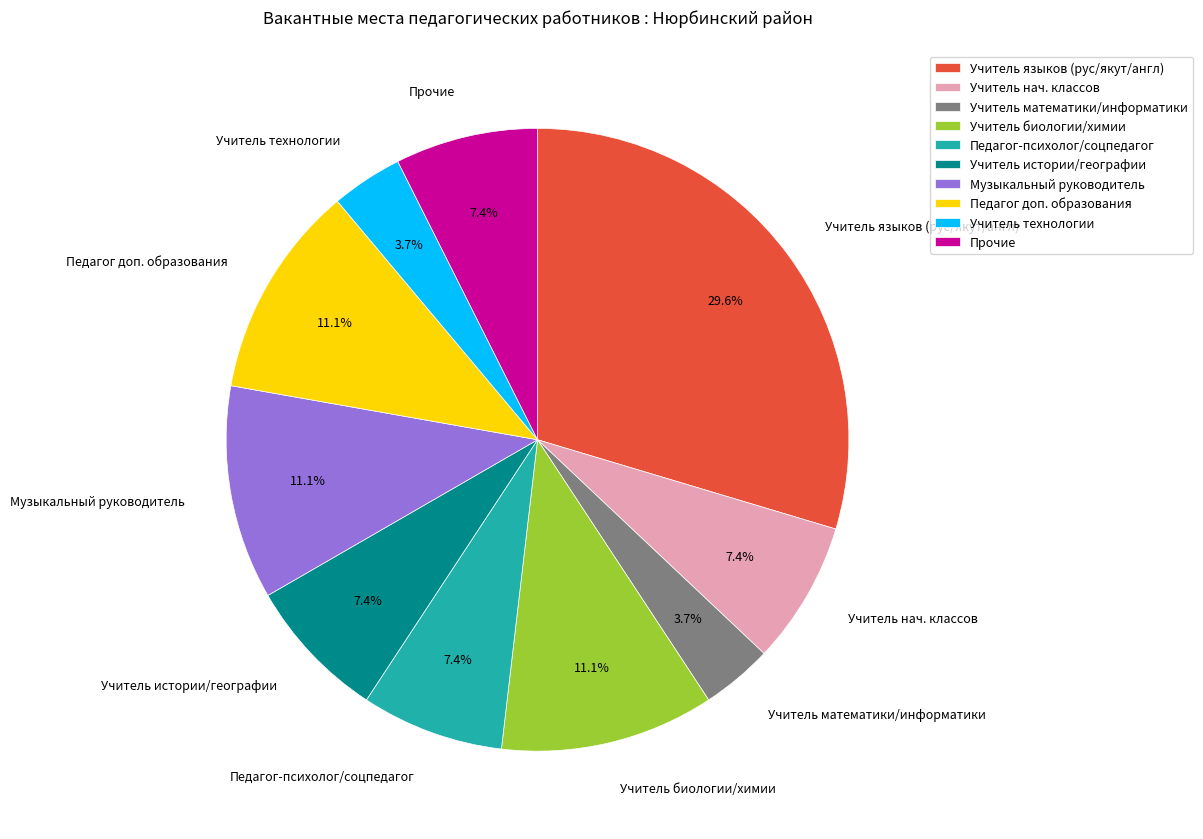

Count the number of slices in the pie.

10